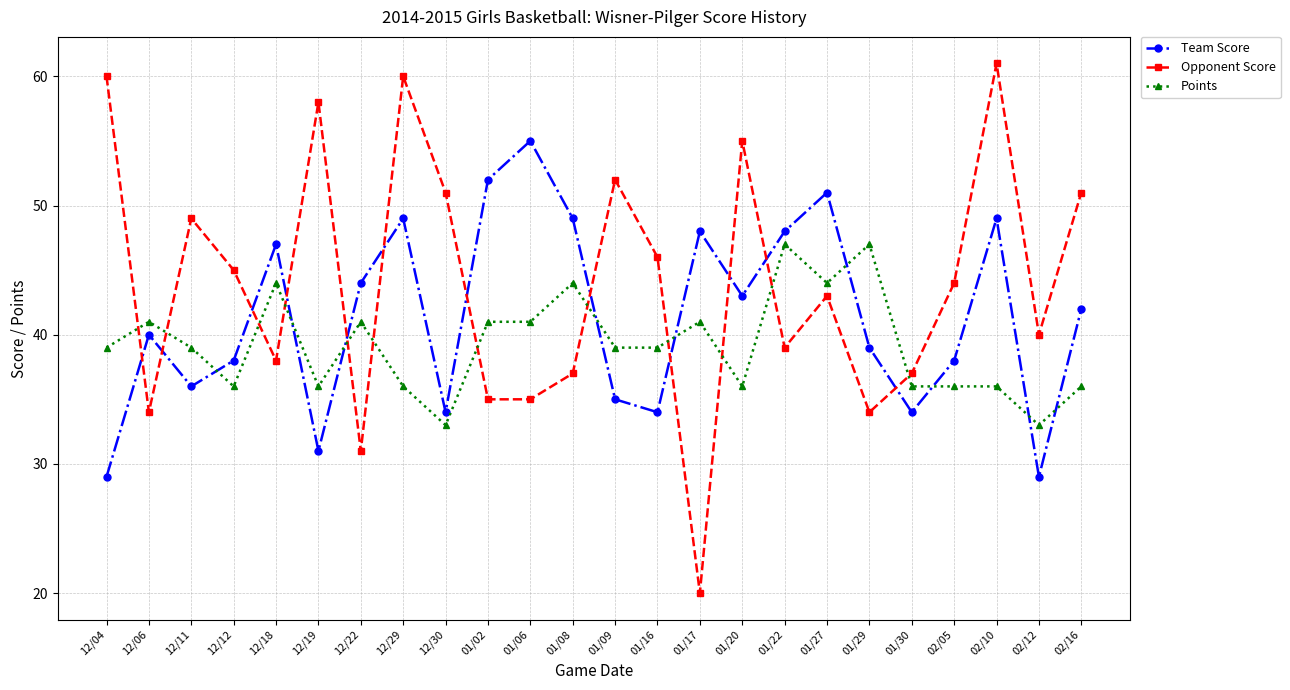

How many intersections are there between Points and Opponent Score?

12